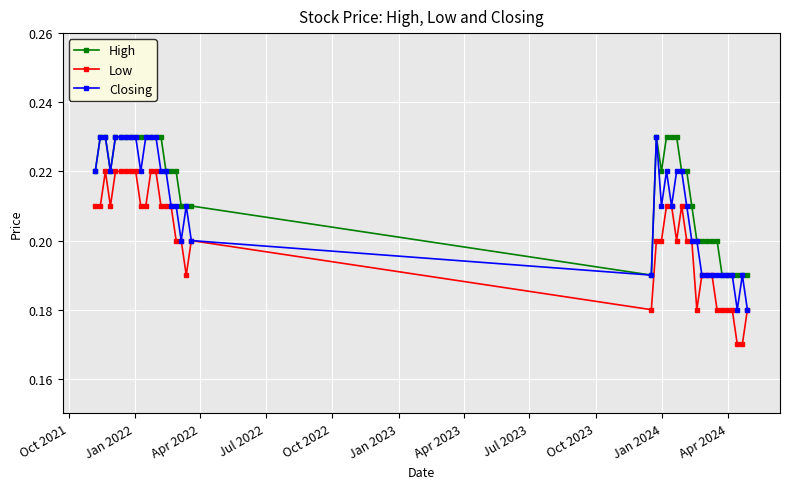

True or false: High and Low intersect in this chart.

False